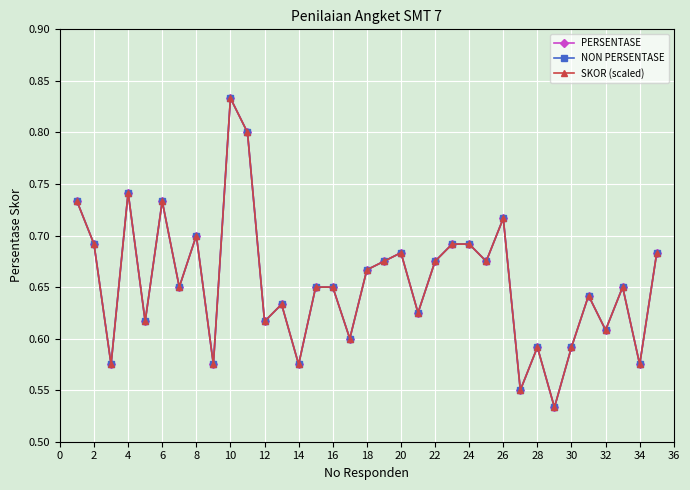

Is this an area chart (filled region under the line)?

No